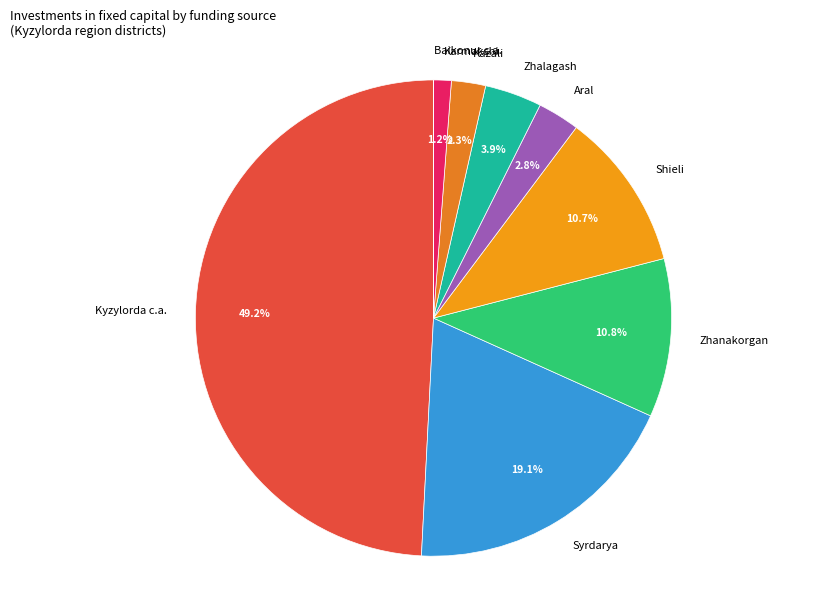

Which slice is the largest?

Kyzylorda c.a.